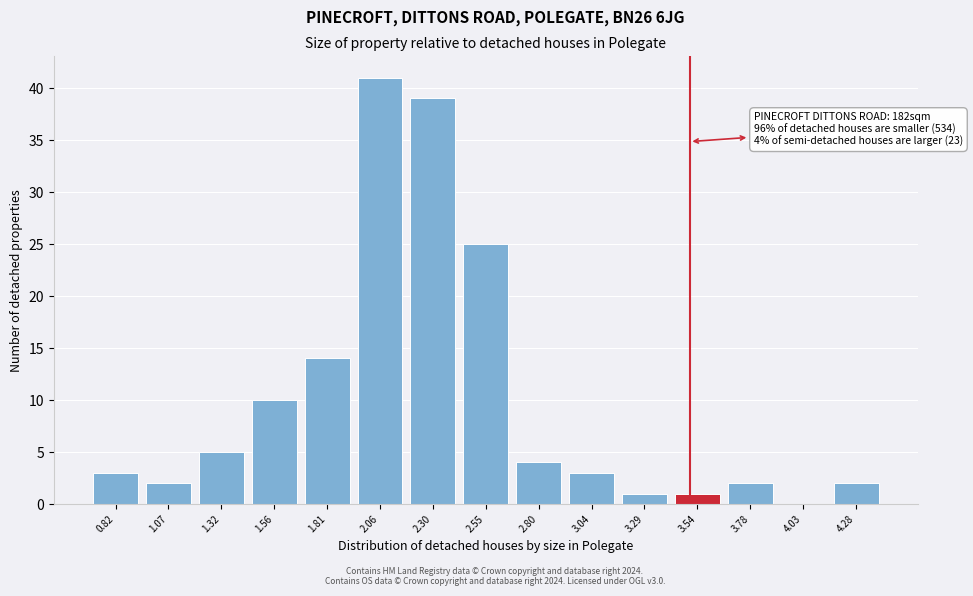

Over which range of the x-axis is the bar tallest?

1.95 to 2.20